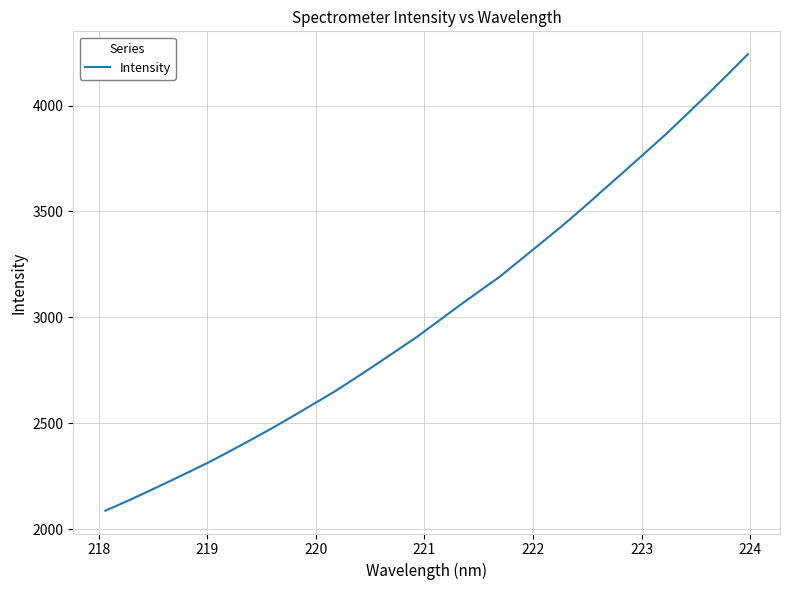

How many lines are shown in the chart?

1